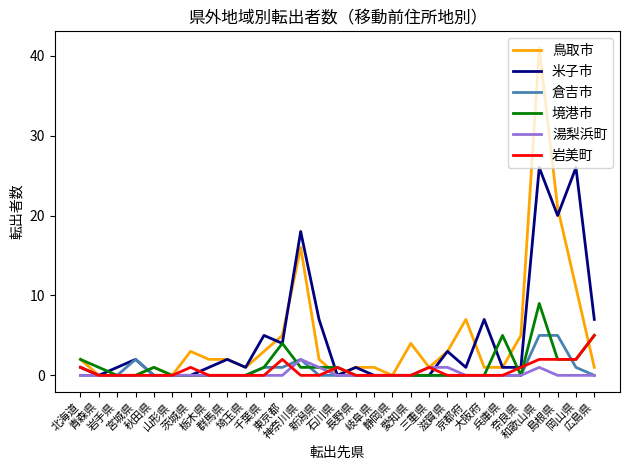

What are all the series names shown in the legend?

鳥取市, 米子市, 倉吉市, 境港市, 湯梨浜町, 岩美町